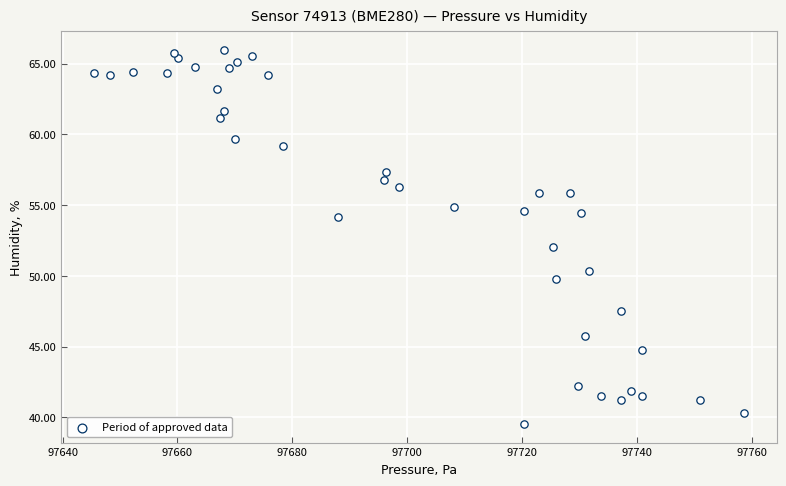

What is the range of X values (max minus min)?

113.2